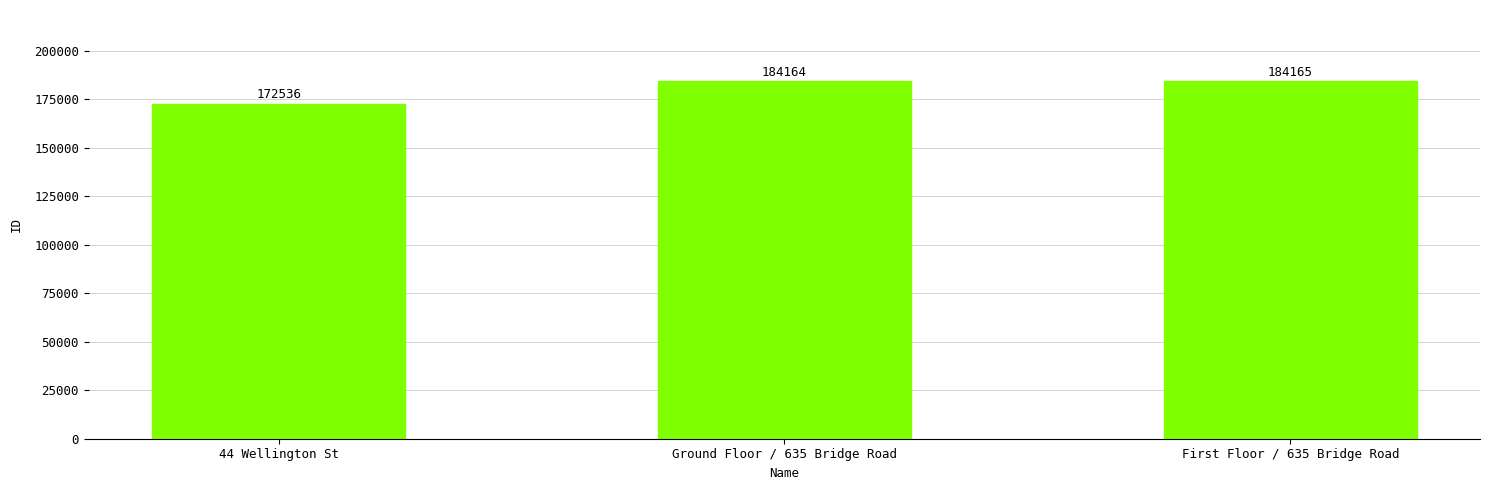

How many bars are there in total?

3